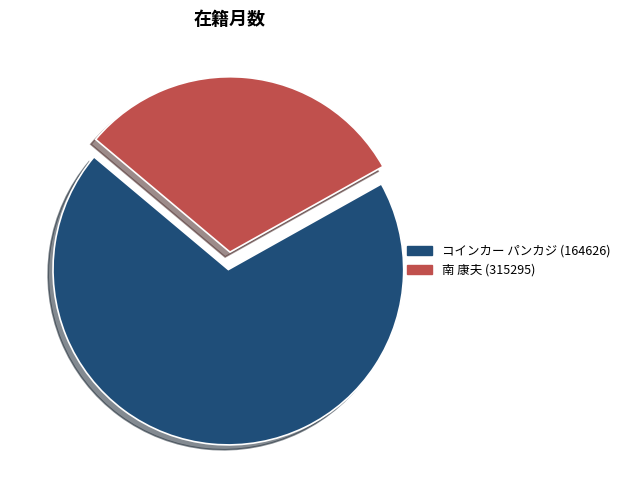

Rank the categories by value from lowest to highest.

南 康夫 (315295), コインカー パンカジ (164626)